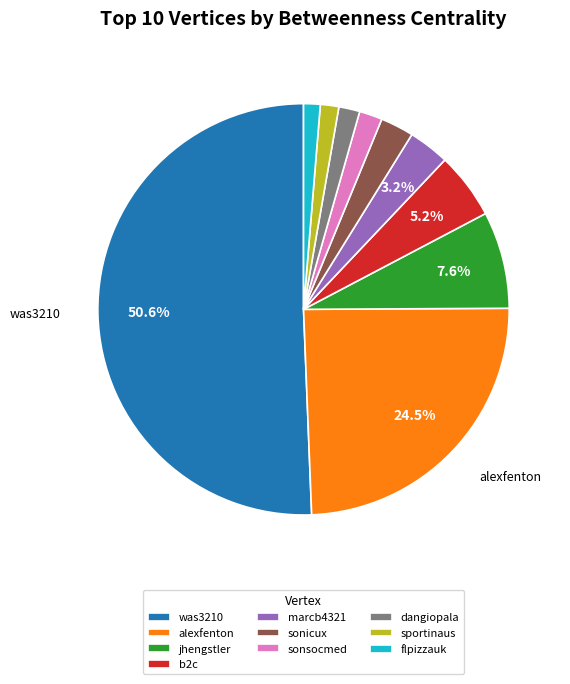

To the nearest percent, what percentage of the pie is sonicux?

3%